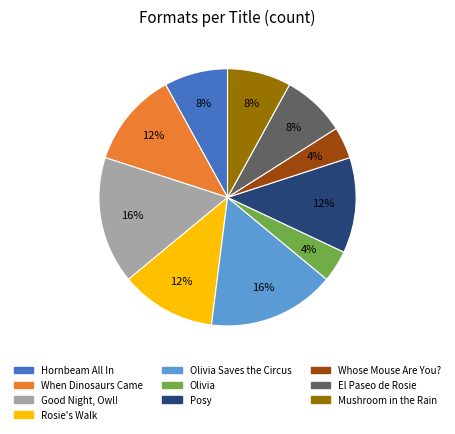

Is there a majority slice in this chart?

No